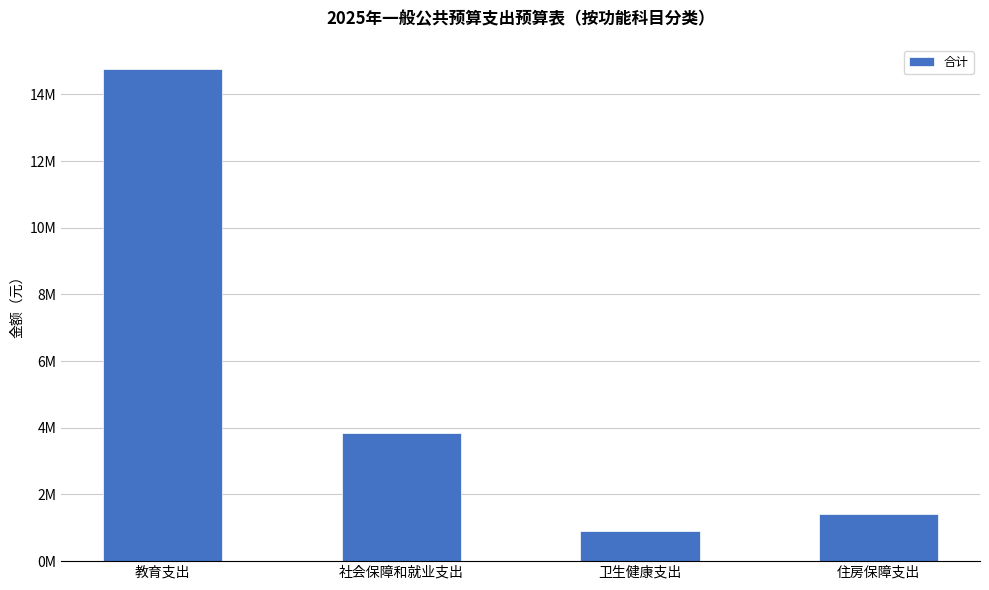

How many data points does each series have?

4